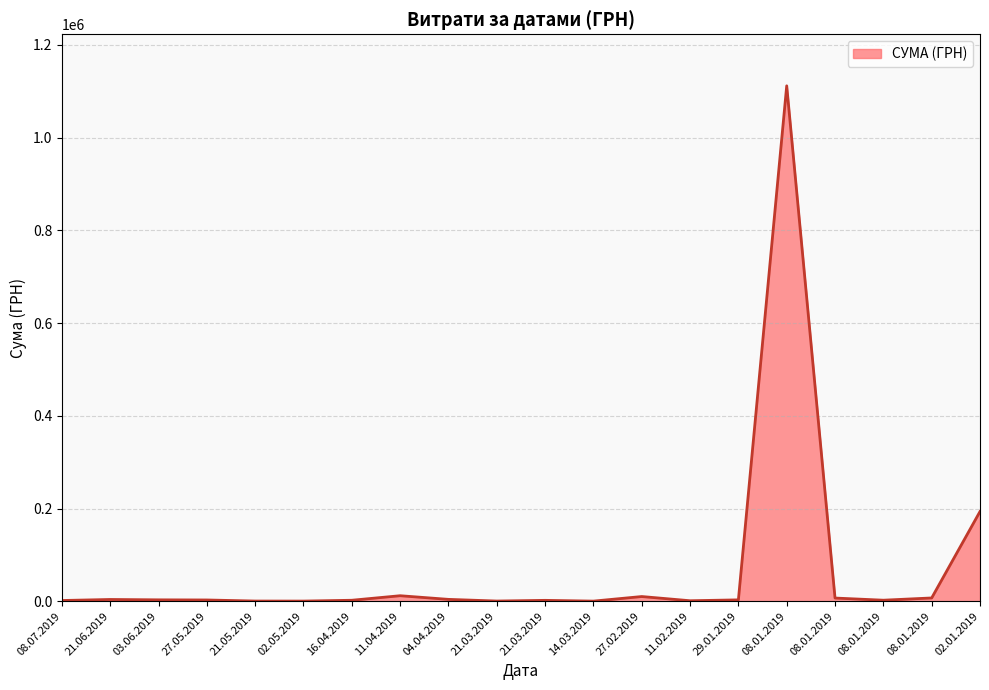

Does the chart display data point markers on the line(s)?

No